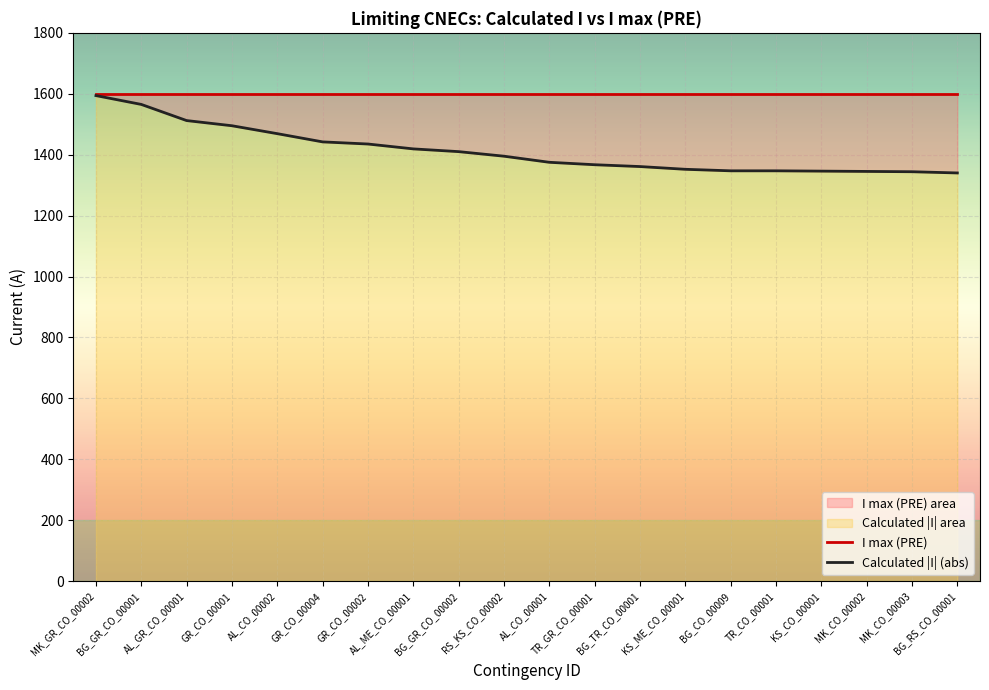

Reading right to left, transcribe all the data shown in this chart.

I max (PRE): BG_RS_CO_00001=1600	MK_CO_00003=1600	MK_CO_00002=1600	KS_CO_00001=1600	TR_CO_00001=1600	BG_CO_00009=1600	KS_ME_CO_00001=1600	BG_TR_CO_00001=1600	TR_GR_CO_00001=1600	AL_CO_00001=1600	RS_KS_CO_00002=1600	BG_GR_CO_00002=1600	AL_ME_CO_00001=1600	GR_CO_00002=1600	GR_CO_00004=1600	AL_CO_00002=1600	GR_CO_00001=1600	AL_GR_CO_00001=1600	BG_GR_CO_00001=1600	MK_GR_CO_00002=1600
Calculated |I| (abs): BG_RS_CO_00001=1340	MK_CO_00003=1344	MK_CO_00002=1345	KS_CO_00001=1346	TR_CO_00001=1347	BG_CO_00009=1347	KS_ME_CO_00001=1352	BG_TR_CO_00001=1361	TR_GR_CO_00001=1367	AL_CO_00001=1375	RS_KS_CO_00002=1395	BG_GR_CO_00002=1410	AL_ME_CO_00001=1419	GR_CO_00002=1435	GR_CO_00004=1442	AL_CO_00002=1469	GR_CO_00001=1495	AL_GR_CO_00001=1512	BG_GR_CO_00001=1565	MK_GR_CO_00002=1594